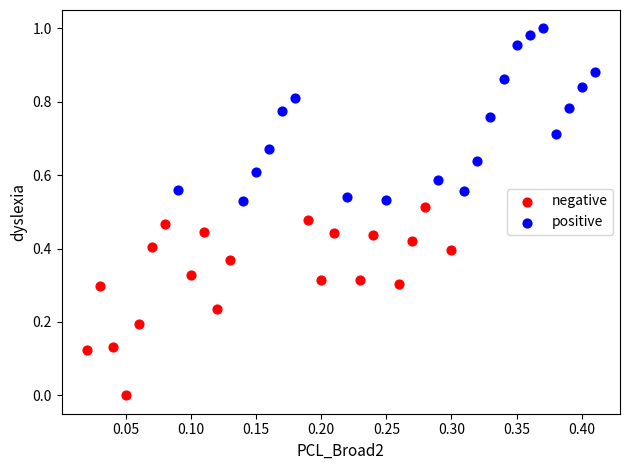

Which series has the widest spread of Y values?

negative